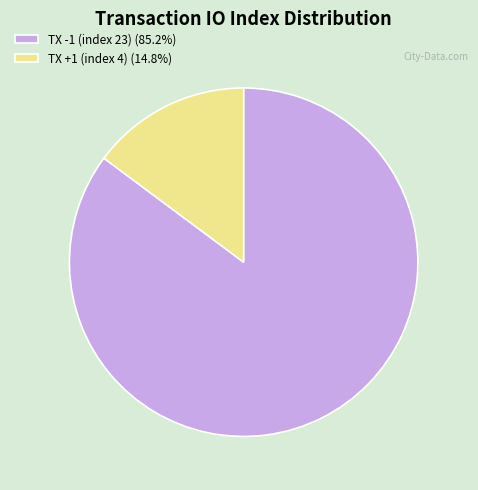

Does any single category account for the majority?

Yes